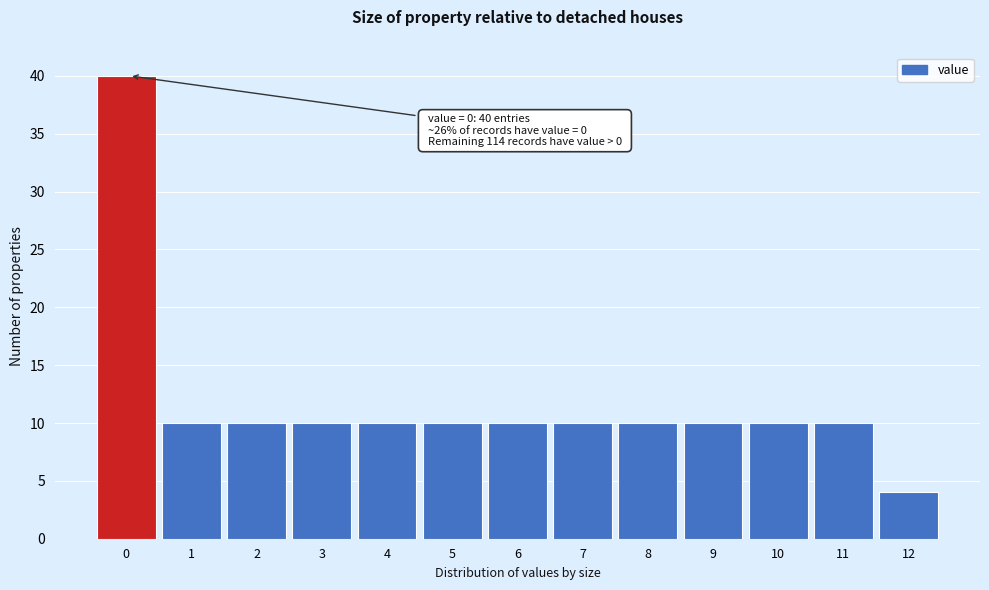

Reading left to right, extract all data points from this chart.

0=40	1=10	2=10	3=10	4=10	5=10	6=10	7=10	8=10	9=10	10=10	11=10	12=4